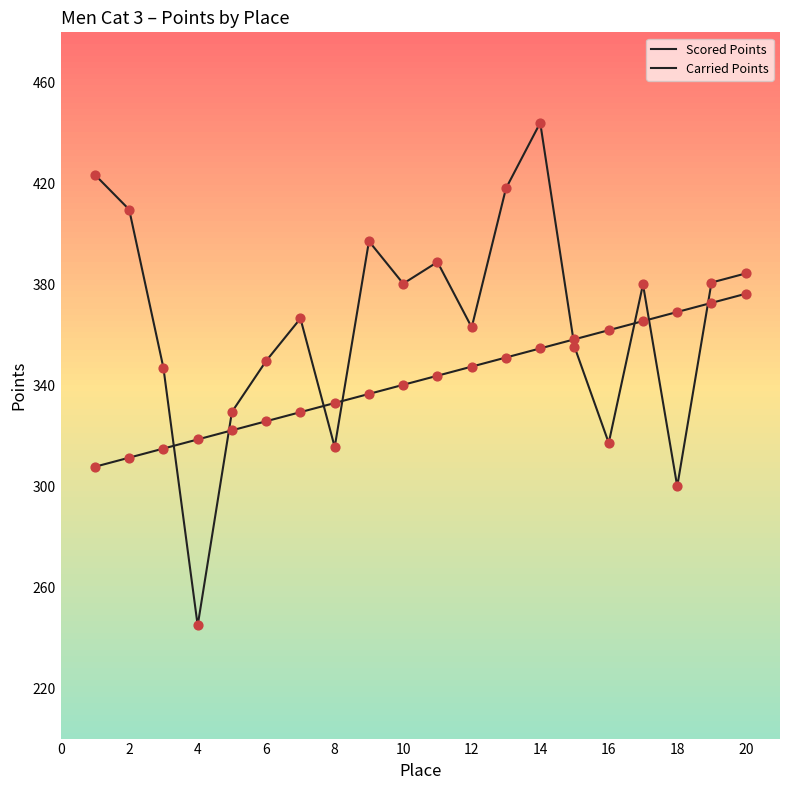

At how many categories does at least one series exceed 272?

20